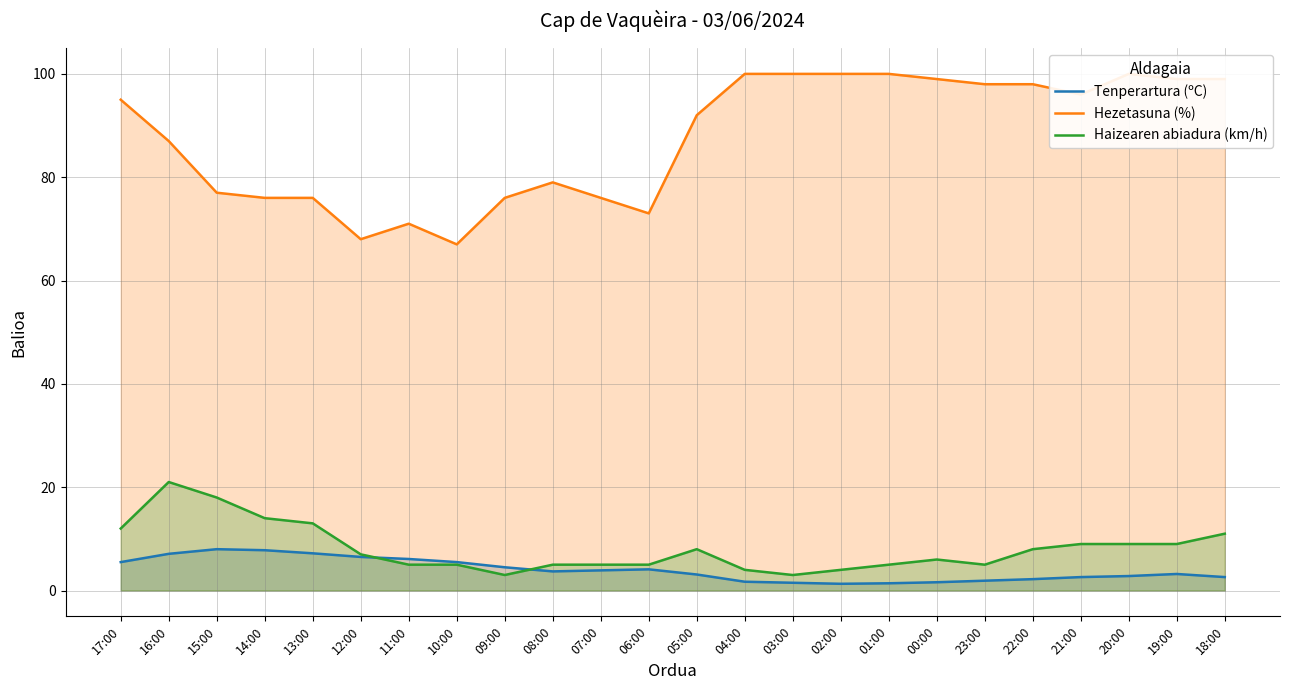

At how many categories does at least one series exceed 28?

24